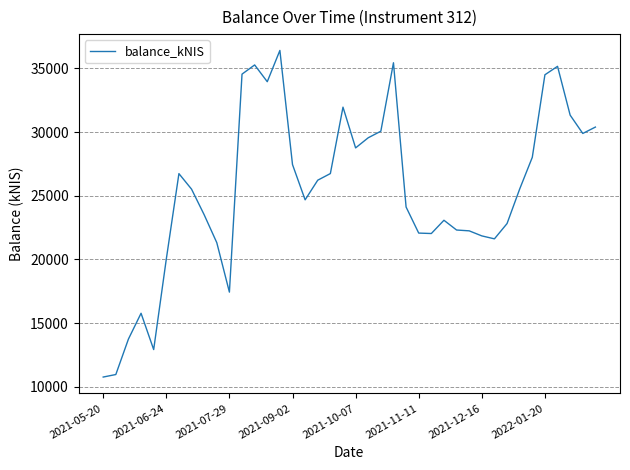

What is the average value?

25420.4